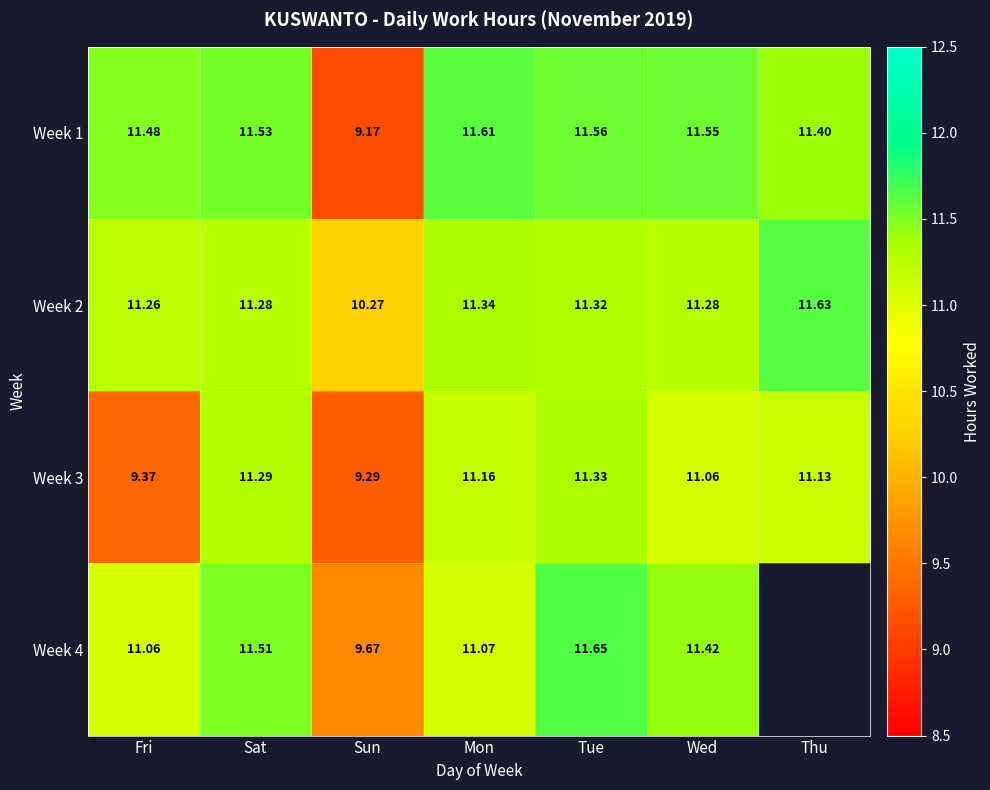

What is the difference between the second highest and minimum values in the Week 1 series?

2.4